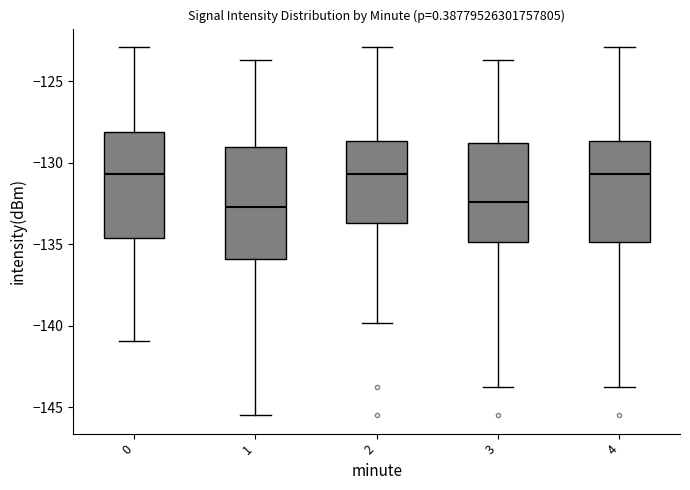

Reading left to right, read every box against the y-axis: the position of its median line, the range the box covers, and the ends of its whiskers. The values are not printed on the chart, so give them approximately, as read against the axis.

0: median -130.5, box -134.5 to -128.0, whiskers -141.0 to -123.0
1: median -132.5, box -136.0 to -129.0, whiskers -145.5 to -123.5
2: median -130.5, box -133.5 to -128.5, whiskers -140.0 to -123.0
3: median -132.5, box -135.0 to -129.0, whiskers -144.0 to -123.5
4: median -130.5, box -135.0 to -128.5, whiskers -144.0 to -123.0